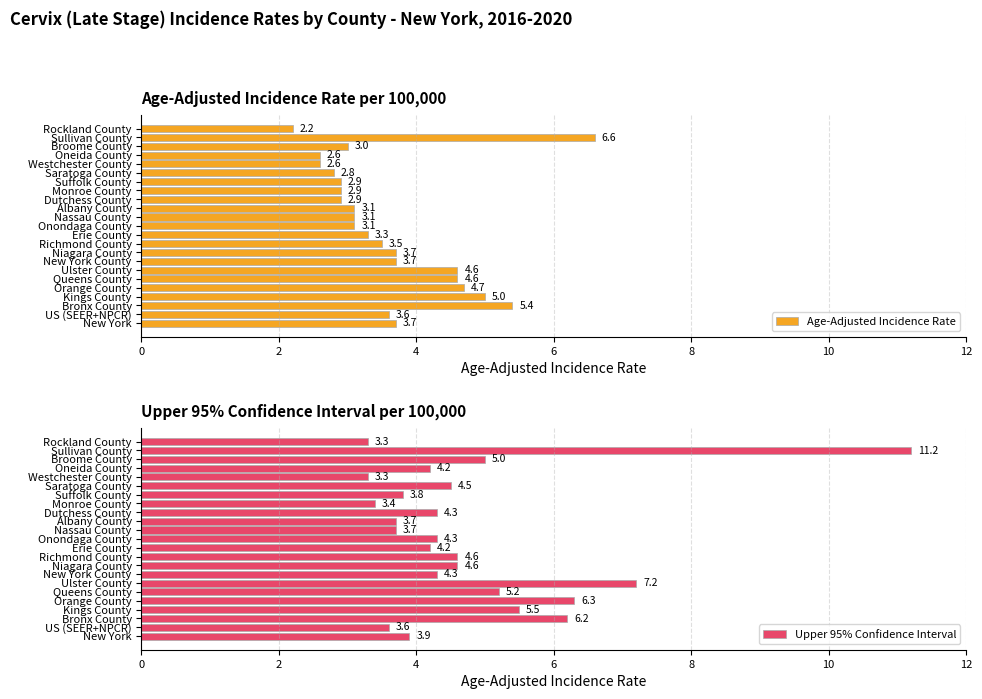

What is the value of the Upper 95% Confidence Interval bar at the 22nd from the left?

11.2